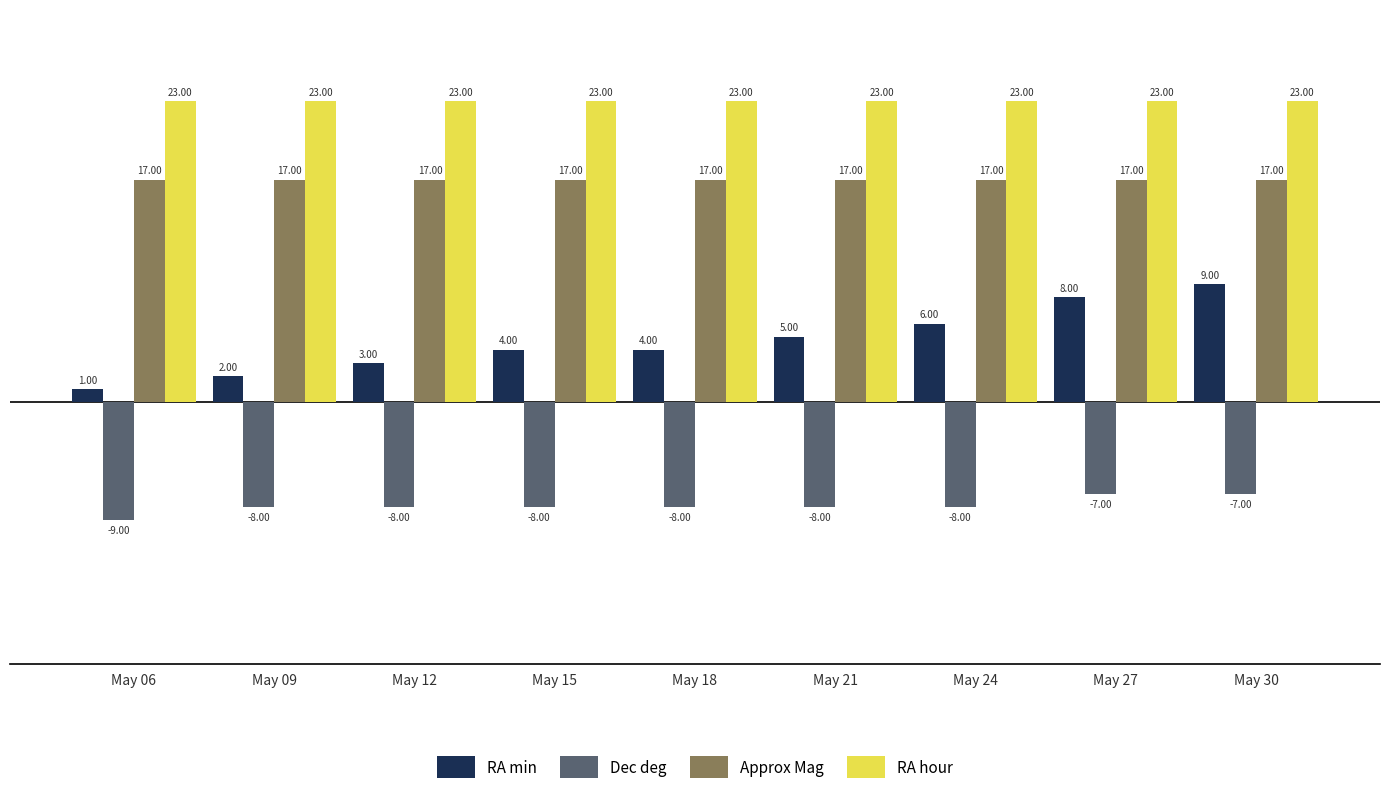

At which label is Dec deg closest to -8?

May 09